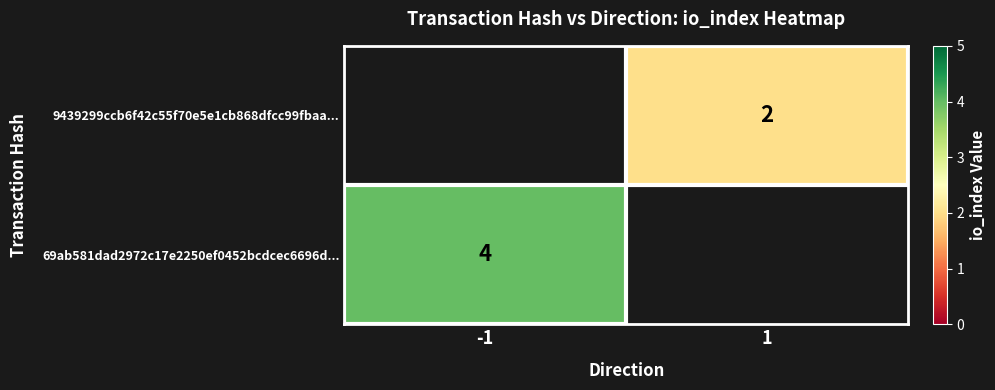

The value of 69ab581dad2972c17e2250ef0452bcdcec6696d... at -1 is 4. True or false?

True